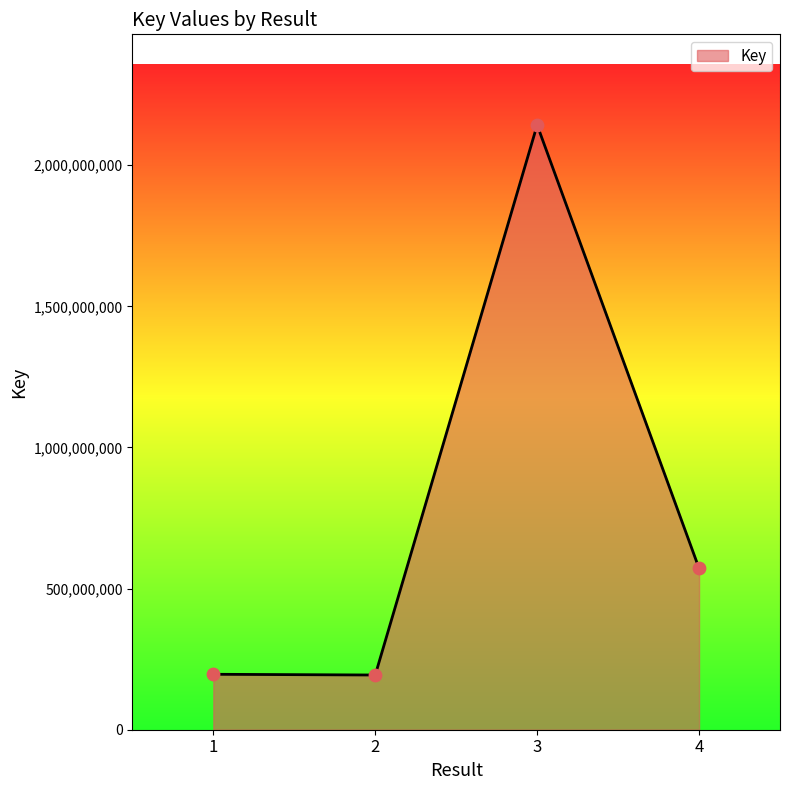

Which has a higher value, 4 or 2?

4